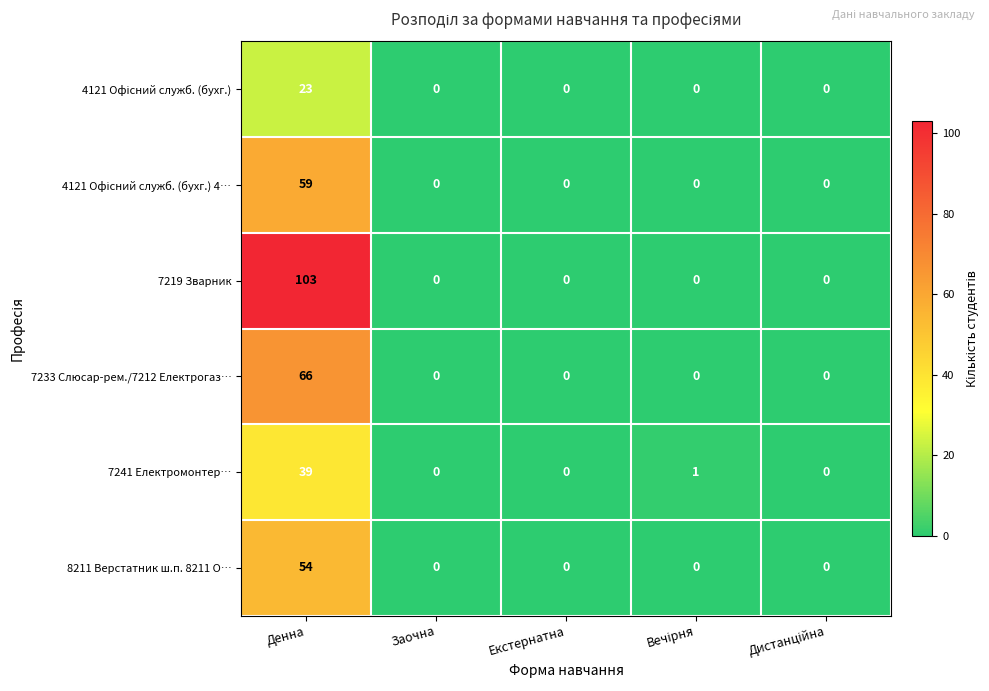

The value of 7241 Електромонтер… at Денна is 39. True or false?

True